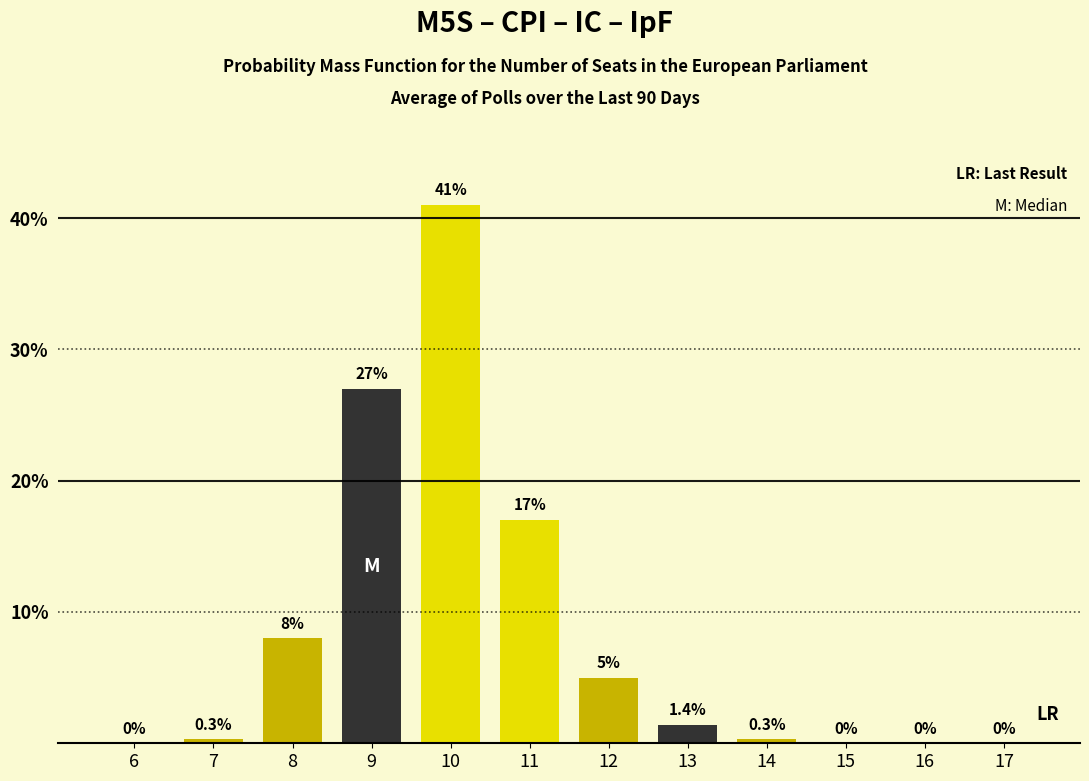

Reading left to right, extract all data points from this chart.

6=0.0	7=0.3	8=8.0	9=27.0	10=41.0	11=17.0	12=5.0	13=1.4	14=0.3	15=0.0	16=0.0	17=0.0